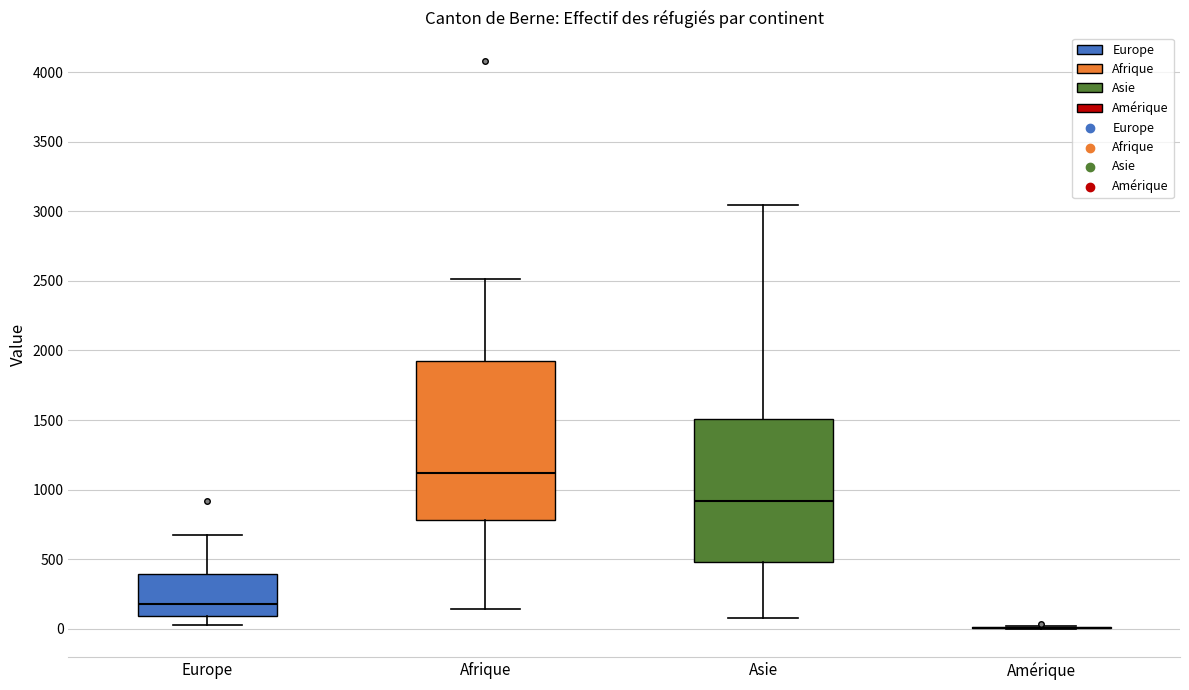

Which box is the tallest, from its lower edge to its upper edge?

Afrique